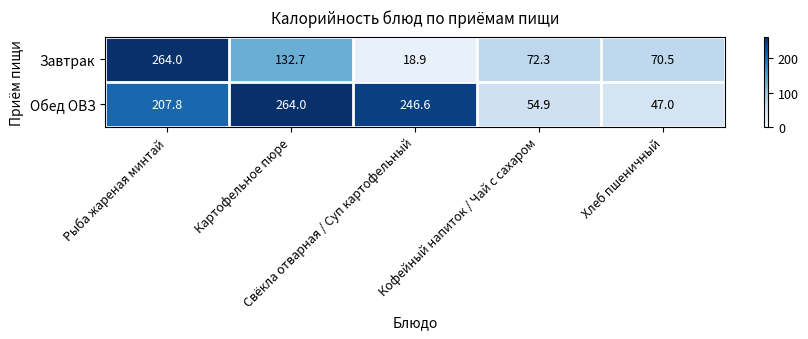

Which series has the largest total across all categories?

Обед ОВЗ